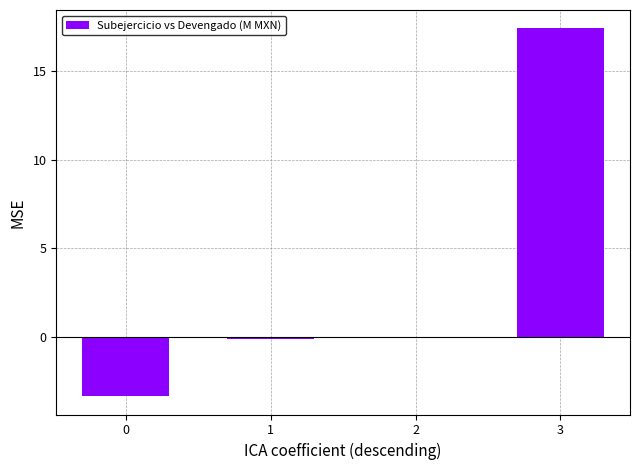

What is the change in value from 1 to 2?

+0.1